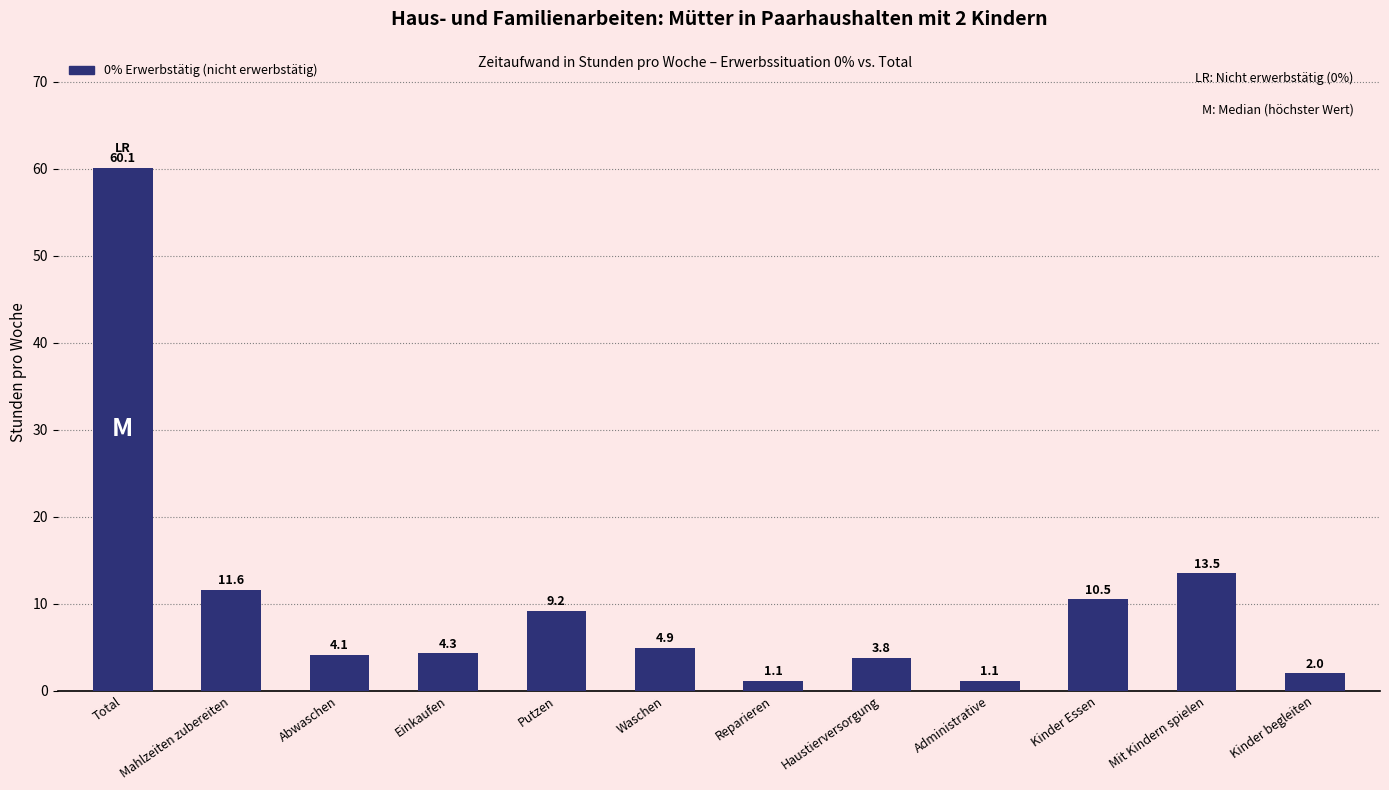

At which label does the data first exceed 4?

Total